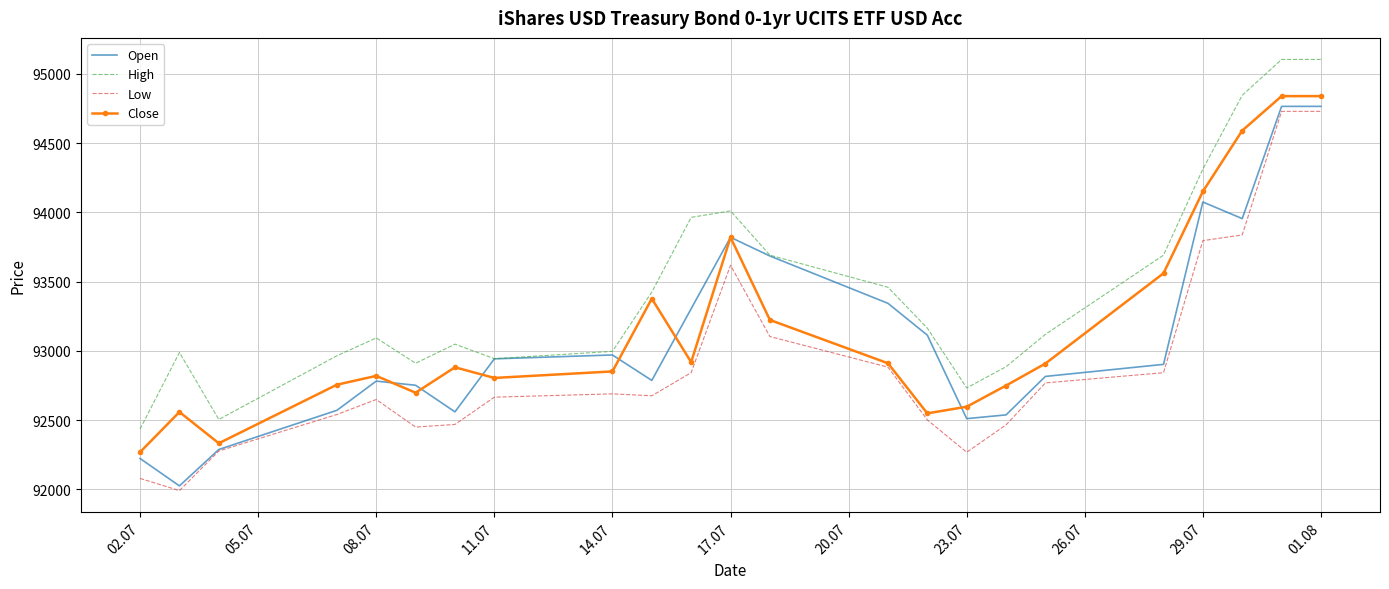

What is the lowest value of the Close series?

92268